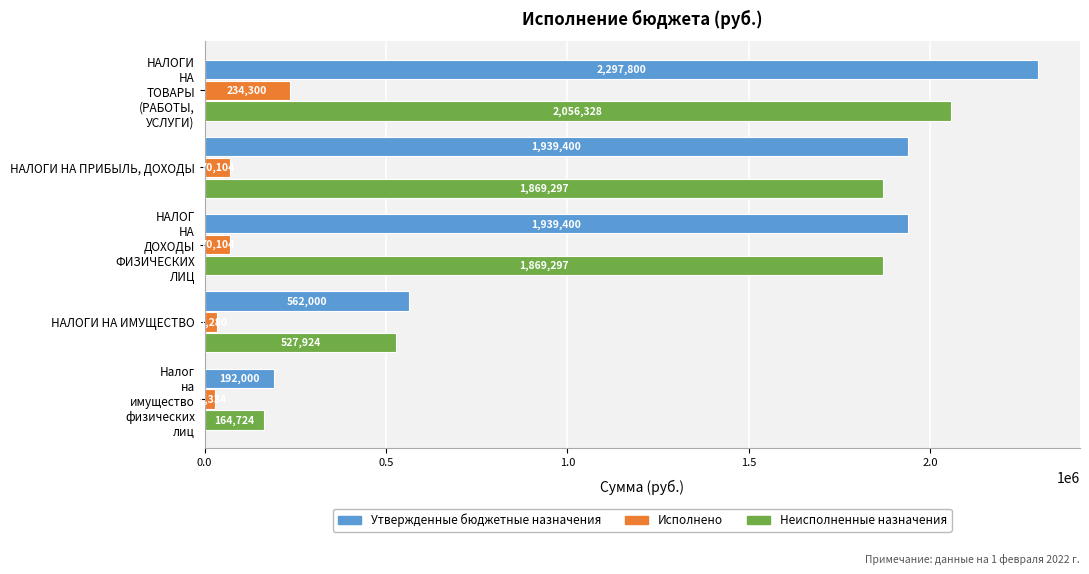

What is the smallest value displayed?

27334.1